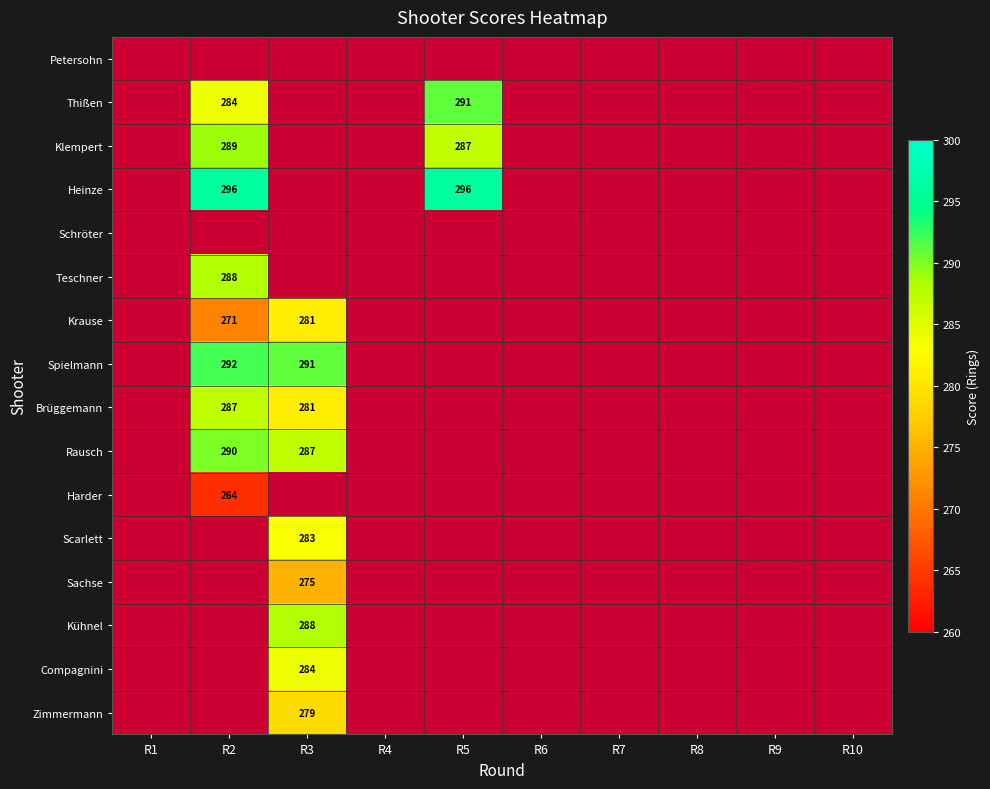

The Krause series shows 113 at R3. True or false?

False